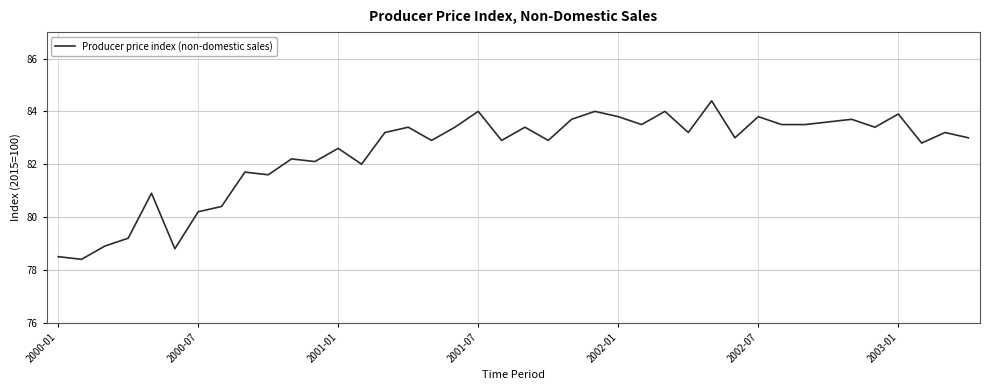

What is the maximum value shown in the chart?

84.4